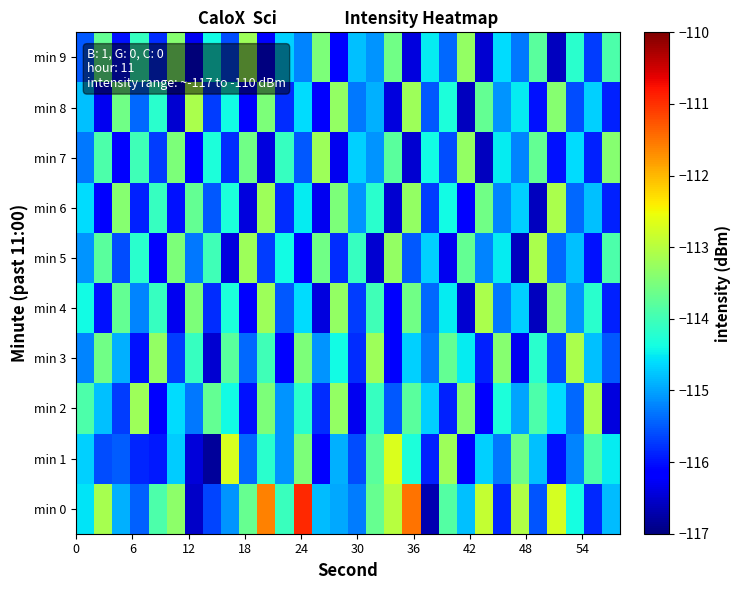

Which series has the widest spread of values?

min 0